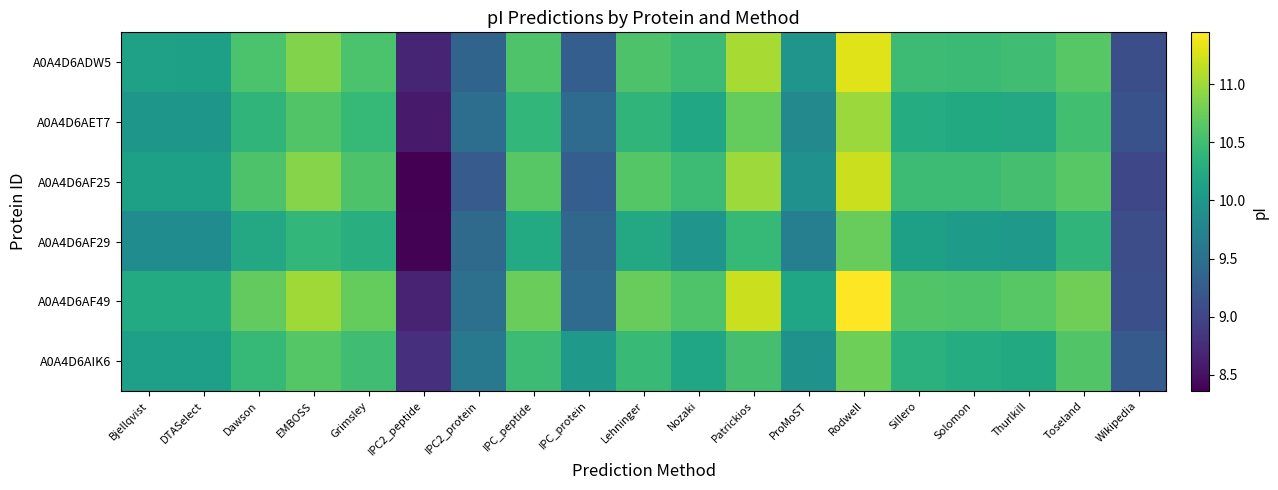

Rank the categories by A0A4D6ADW5 value from lowest to highest.

IPC2_peptide, Wikipedia, IPC_protein, IPC2_protein, ProMoST, DTASelect, Bjellqvist, Solomon, Nozaki, Sillero, Thurlkill, Dawson, Grimsley, Lehninger, IPC_peptide, Toseland, EMBOSS, Patrickios, Rodwell